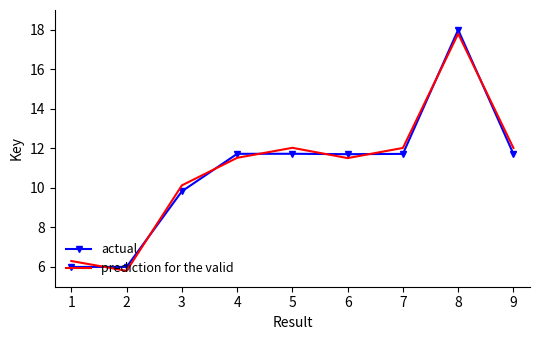

Which series changed the most between 5 and 8?

actual